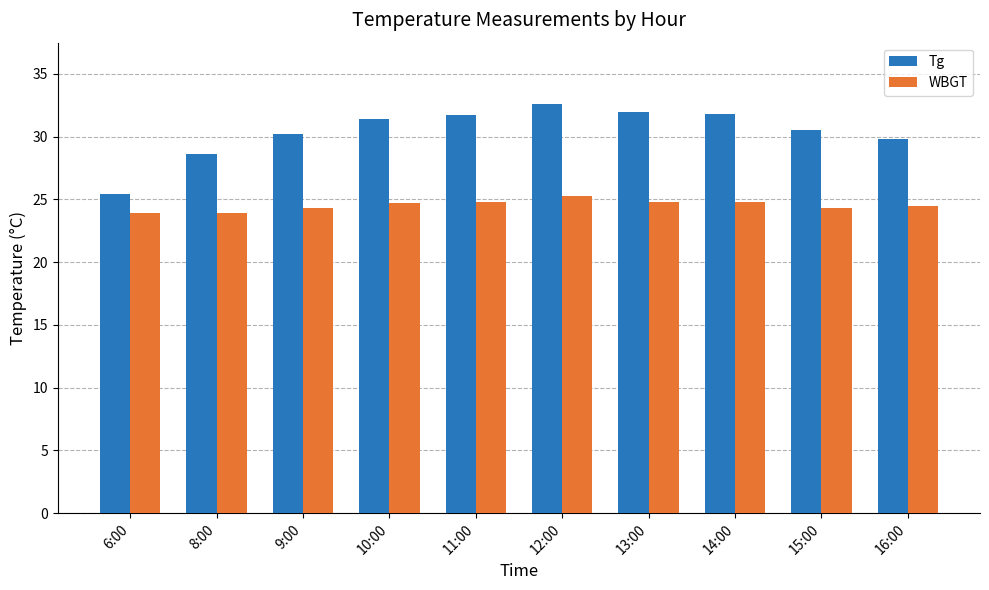

What is the difference between the highest and lowest values at 12:00?

7.3